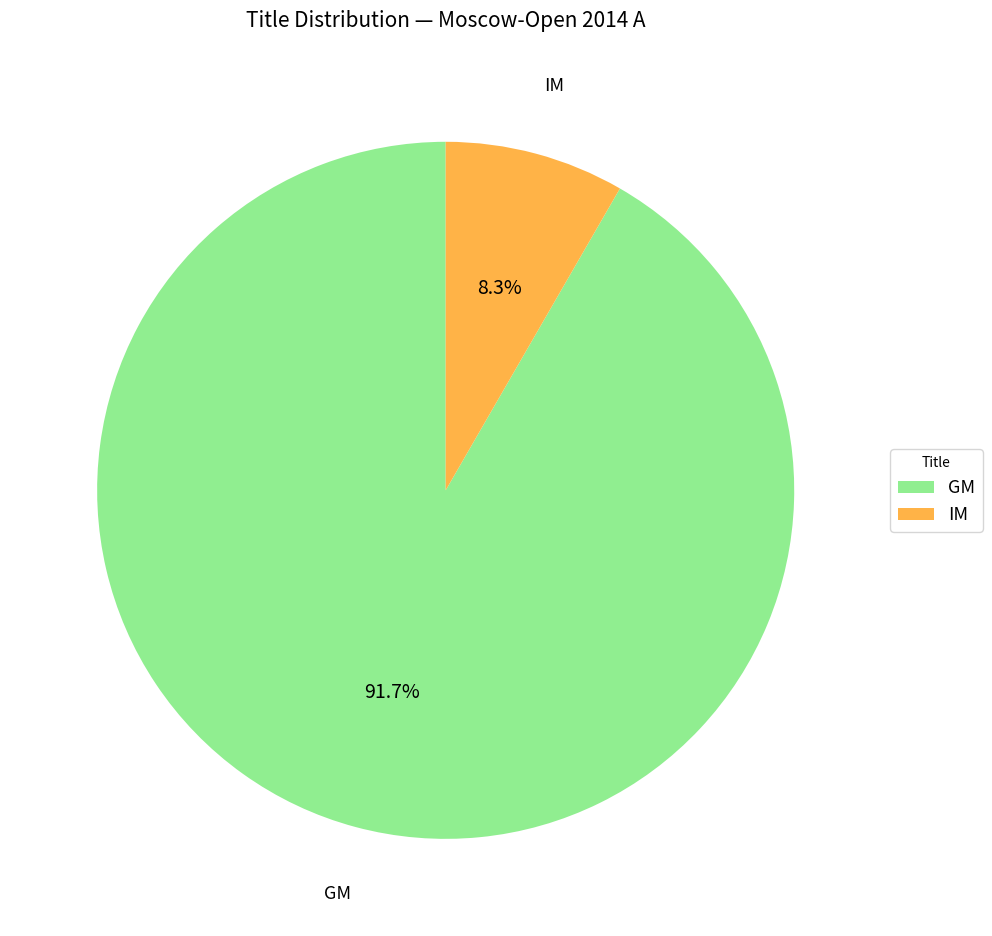

Which category has the biggest portion of the pie?

GM